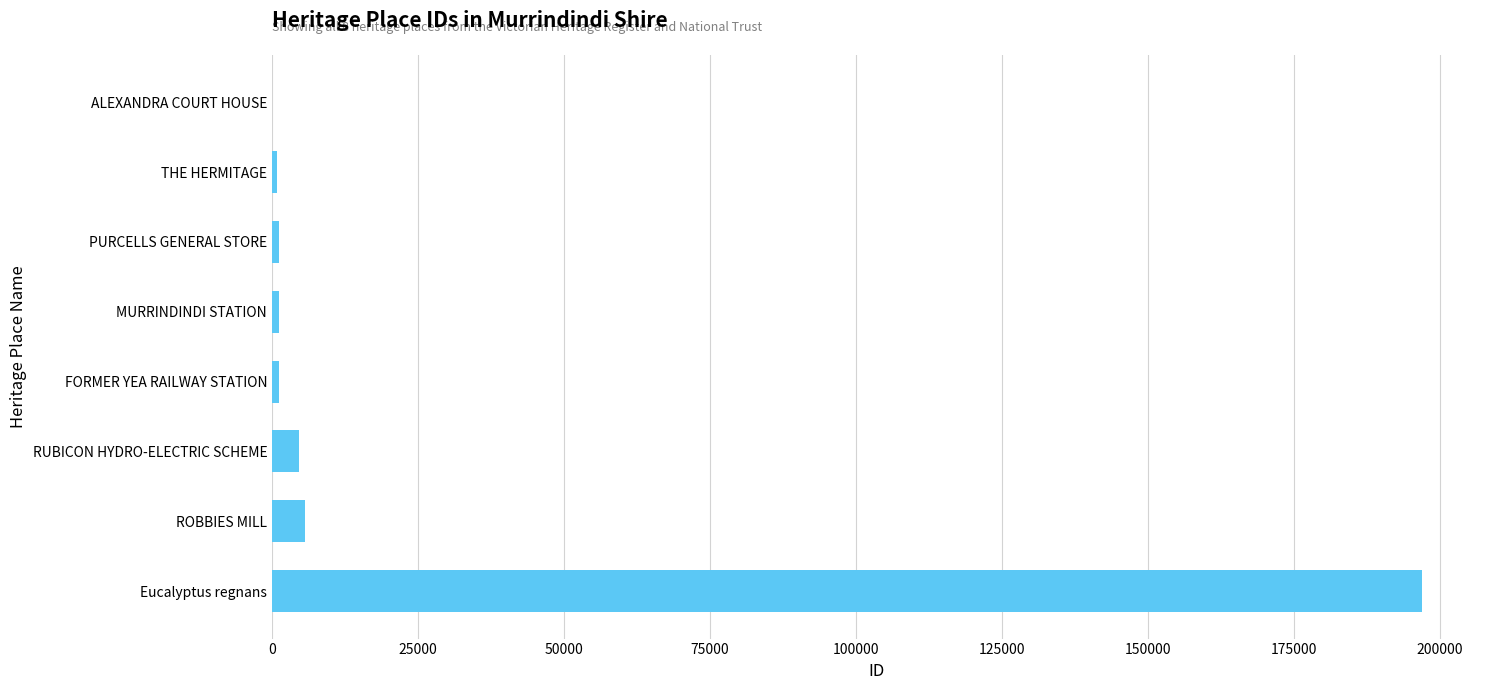

Which label corresponds to the largest value in the chart?

Eucalyptus regnans